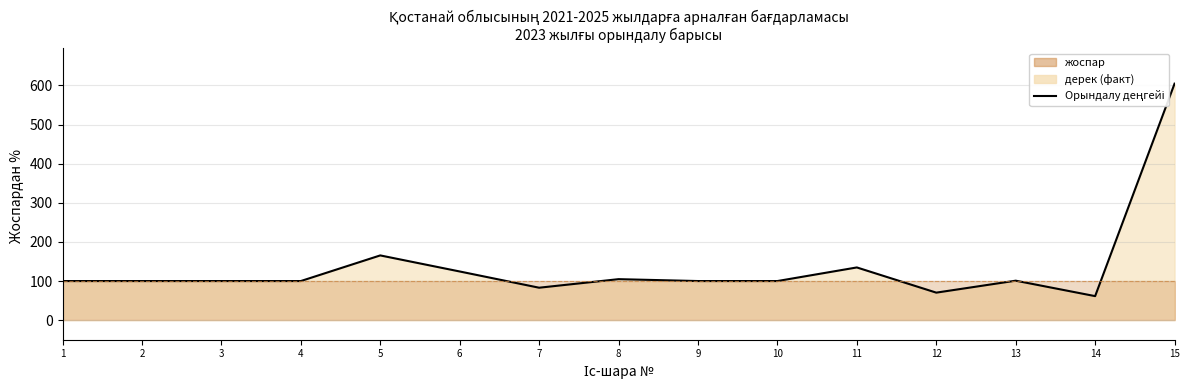

What is the difference between the second highest and second lowest values?

95.2